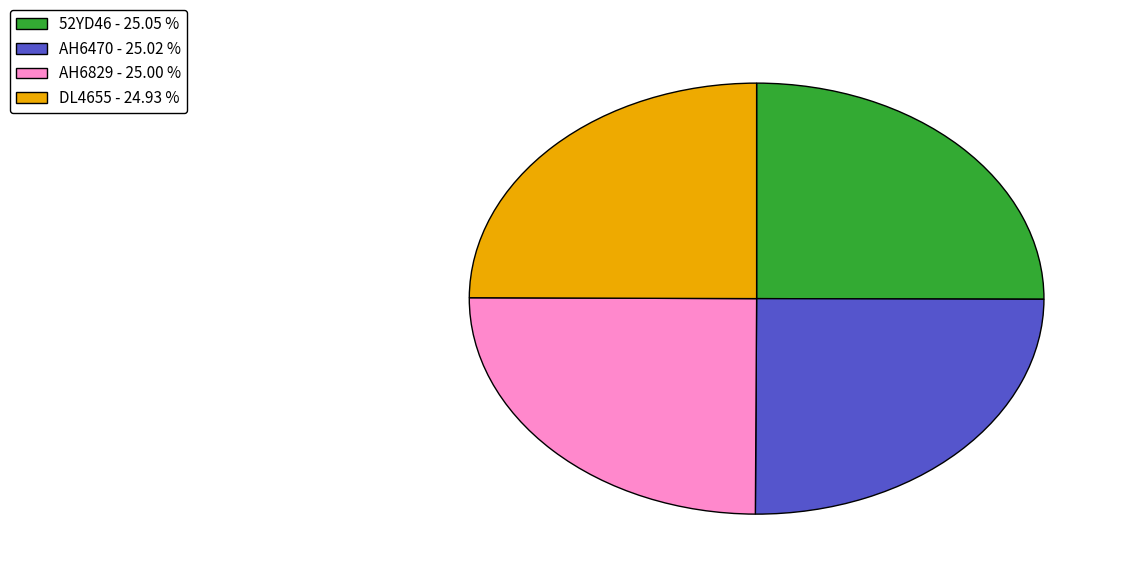

Approximately how many times larger is the value at AH6829 - 25.00 % compared to 52YD46 - 25.05 %?

1.0